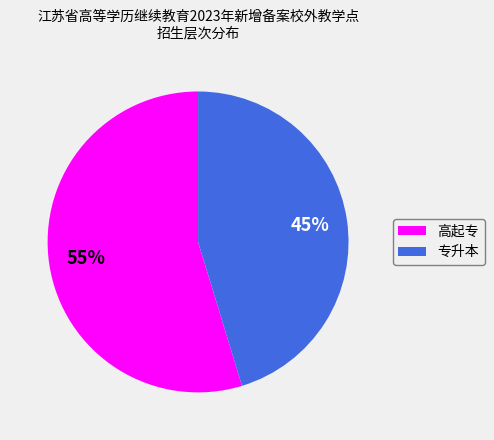

What percentage is the 高起专 slice, to the nearest percent?

55%